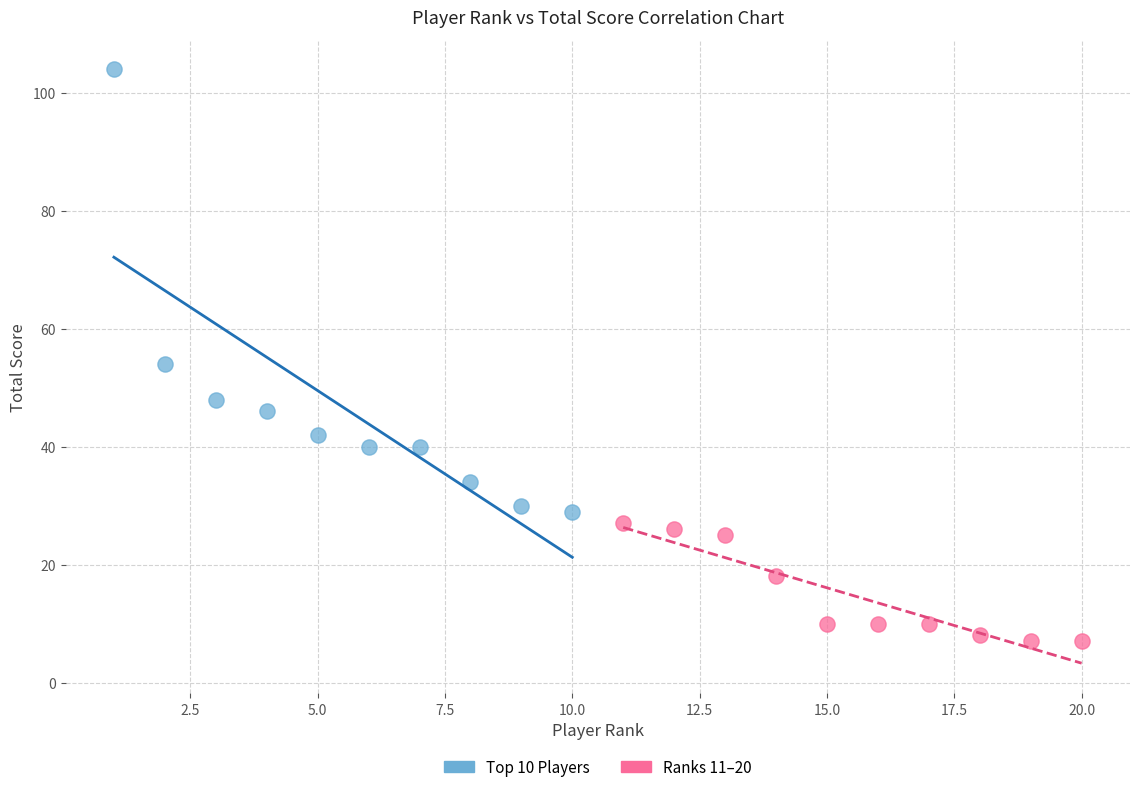

Which series contains the lowest Y value?

Ranks 11–20